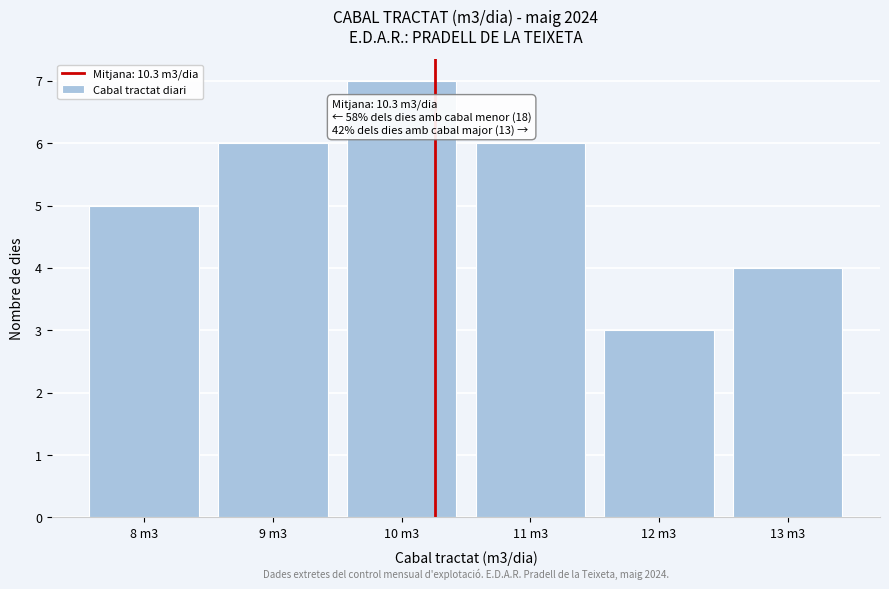

Reading left to right, transcribe all the data shown in this chart.

5	6	7	6	3	4